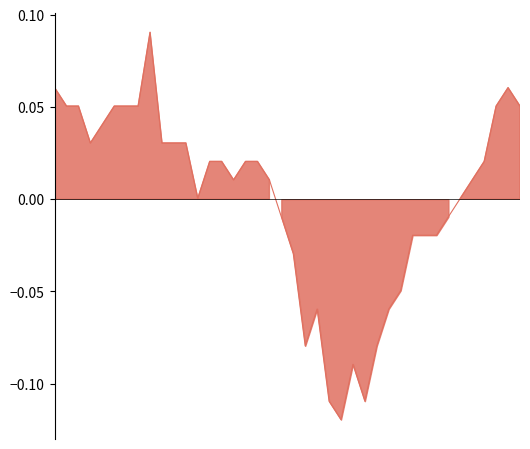

Which label corresponds to the smallest value in the chart?

01:01